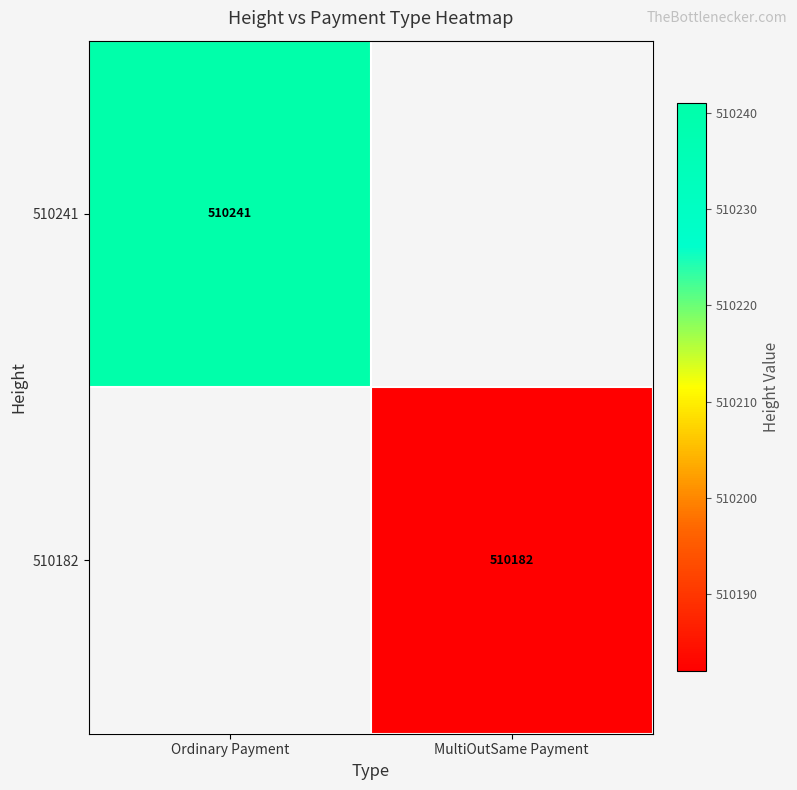

True or false: 510241 has a value of 299809 at Ordinary Payment.

False